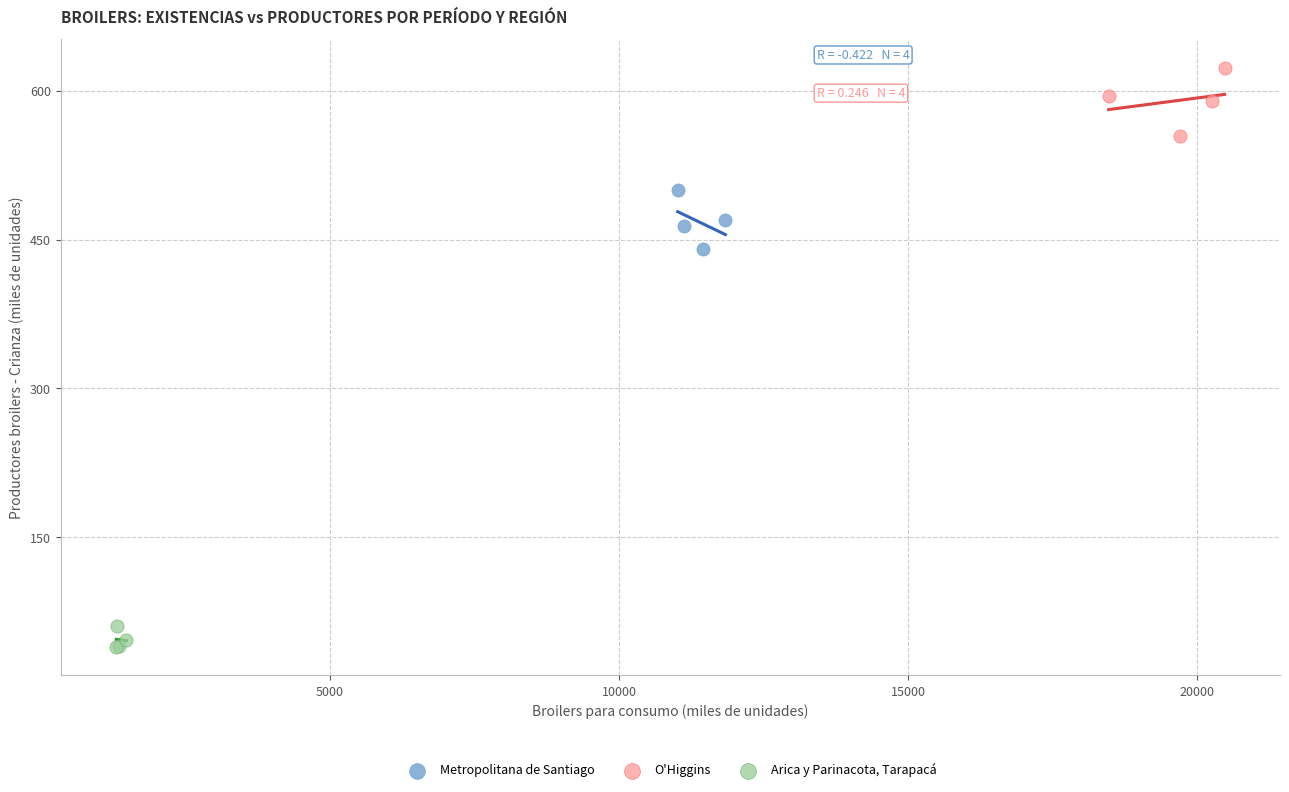

What are all the series names shown in the legend?

Metropolitana de Santiago, O'Higgins, Arica y Parinacota, Tarapacá